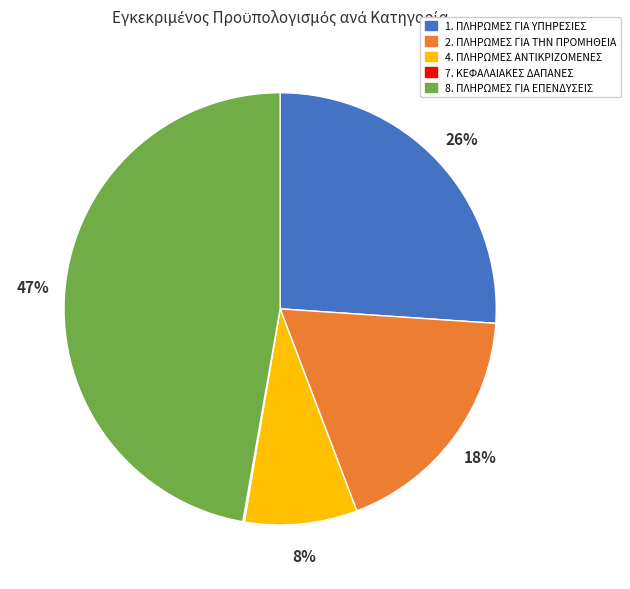

The 2. ΠΛΗΡΩΜΕΣ ΓΙΑ ΤΗΝ ΠΡΟΜΗΘΕΙΑ slice represents 26% of the pie. True or false?

False